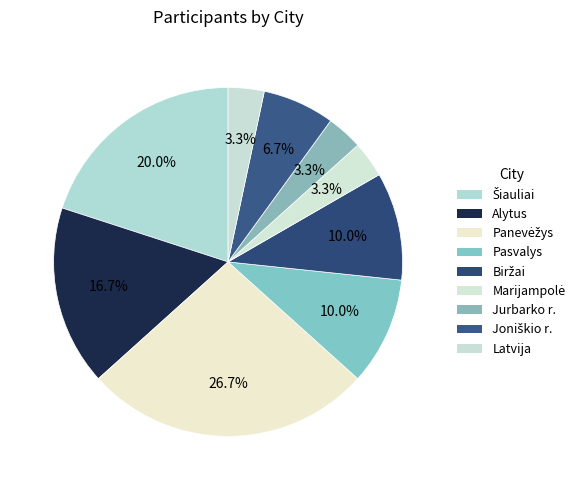

Is there any slice that represents more than half of the pie?

No